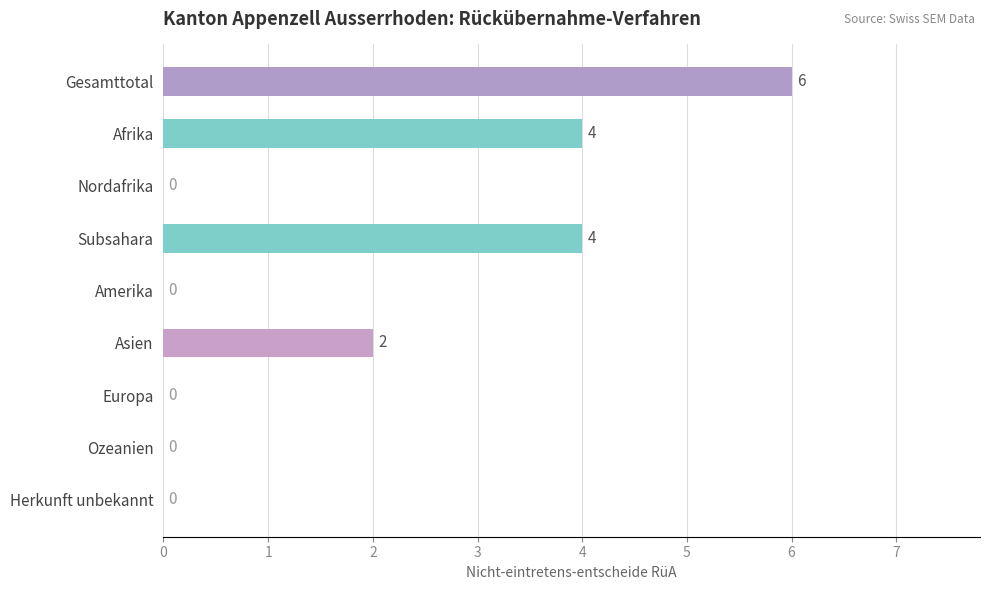

How many values are between 0 and 4?

8